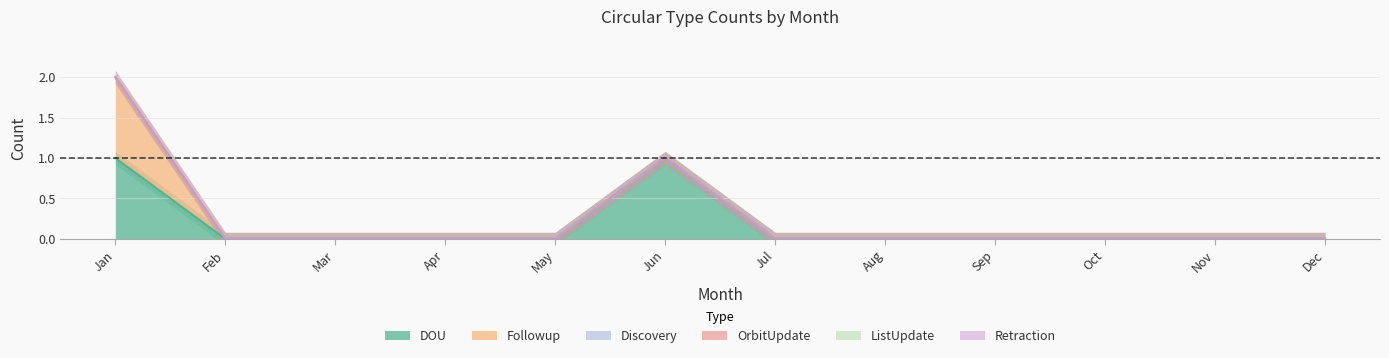

How many DOU values are between 0 and 1?

12